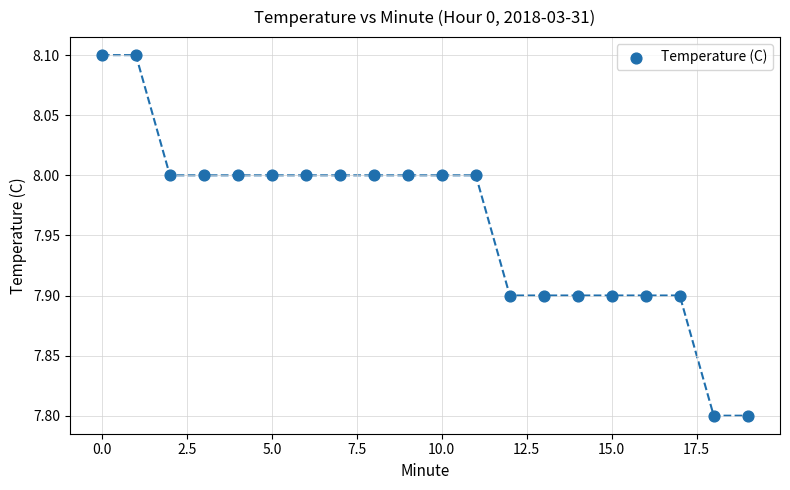

What is the range of Y values (max minus min)?

0.3